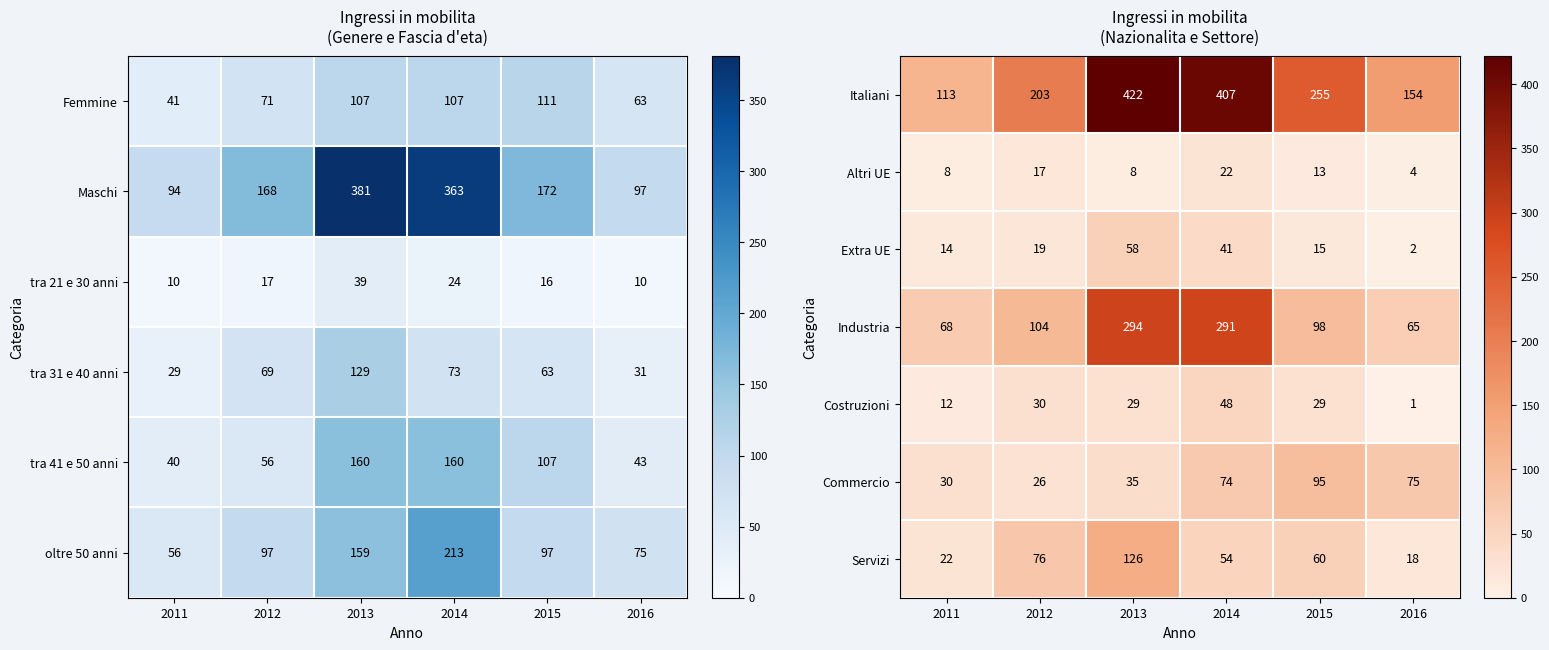

Count the number of categories in the chart.

6